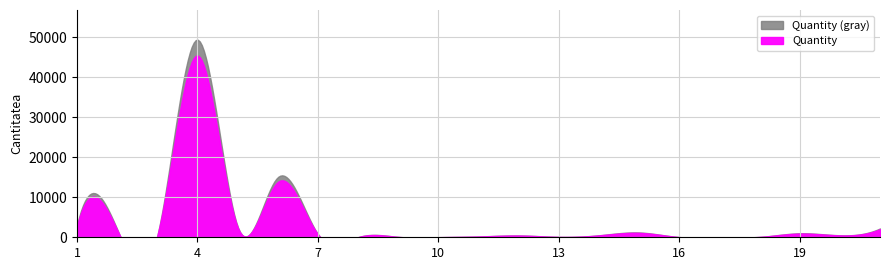

True or false: there are more than 0 points higher than both neighbors.

True